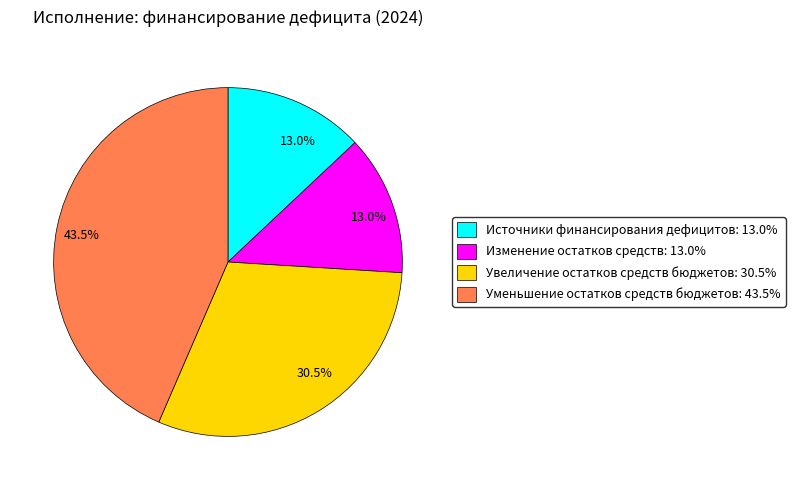

Is there any slice that represents more than half of the pie?

No